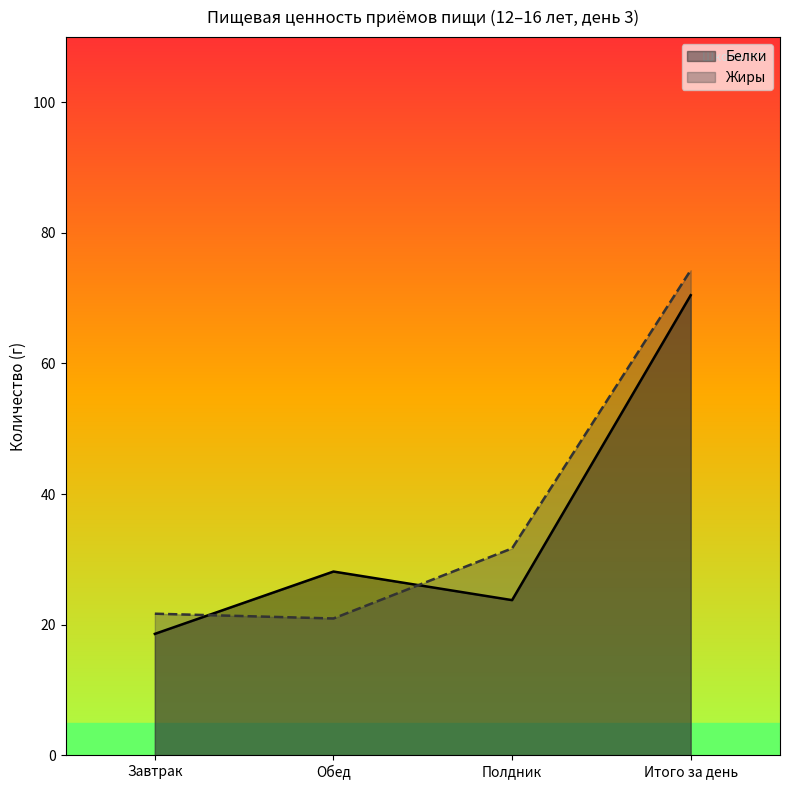

How many data points in Жиры are less than 31?

2